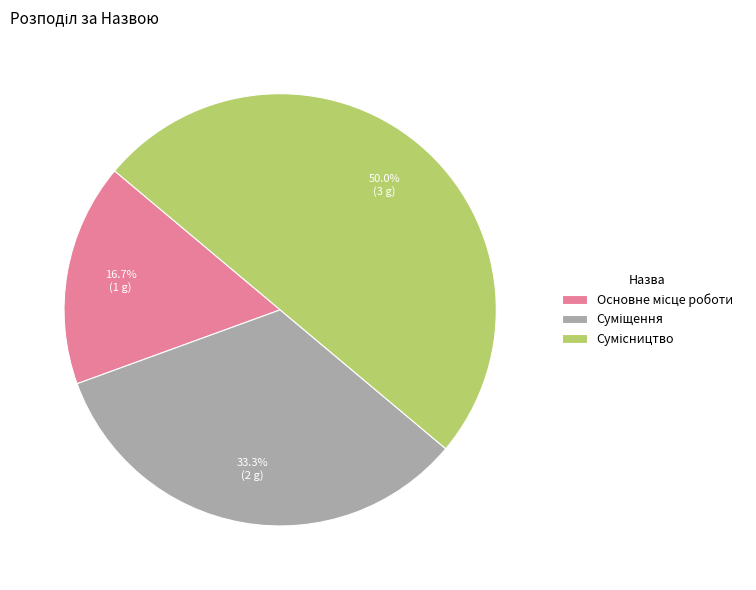

How many segments does this pie chart have?

3